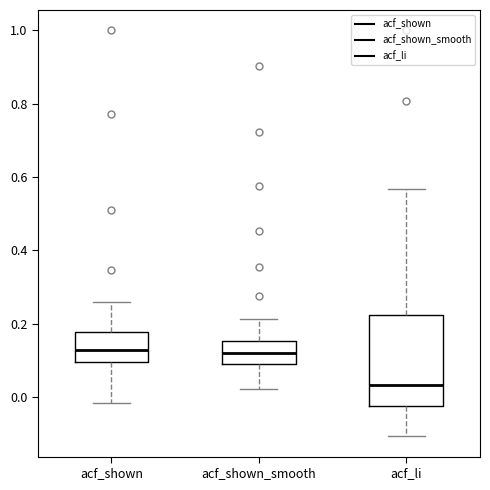

Reading left to right, read every box against the y-axis: the position of its median line, the range the box covers, and the ends of its whiskers. The values are not printed on the chart, so give them approximately, as read against the axis.

acf_shown: median 0.12, box 0.10 to 0.18, whiskers -0.02 to 0.26
acf_shown_smooth: median 0.12, box 0.10 to 0.16, whiskers 0.02 to 0.22
acf_li: median 0.04, box -0.02 to 0.22, whiskers -0.10 to 0.56